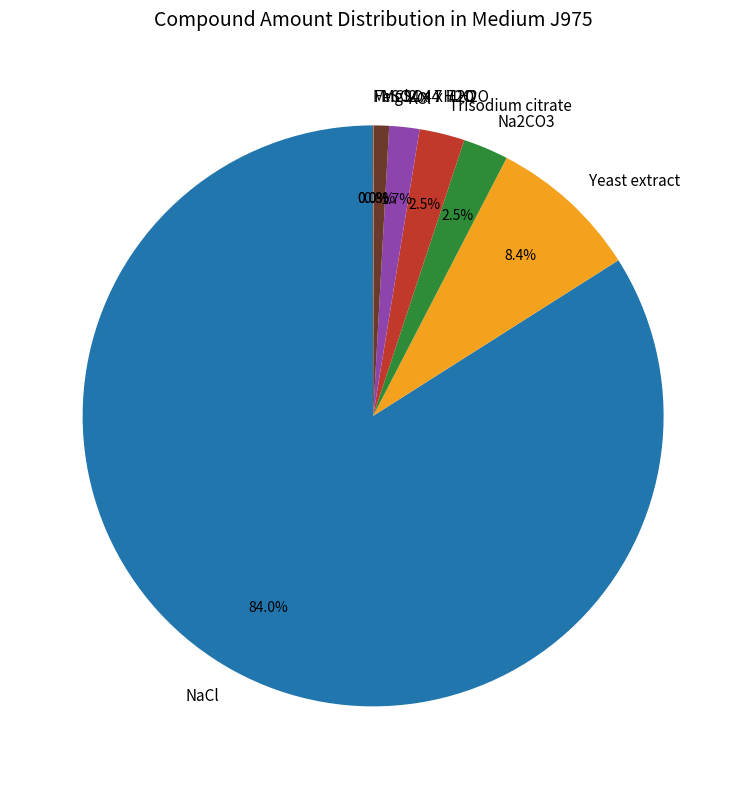

What is the ratio of the value at MgSO4 x 7 H2O to the value at Trisodium citrate?

0.3